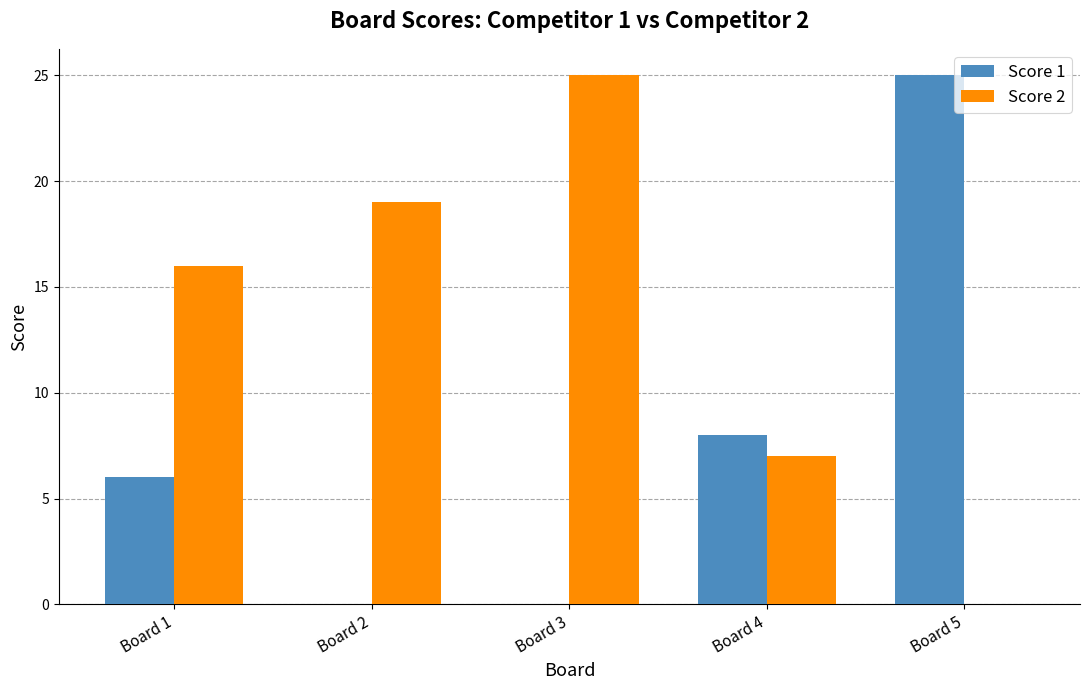

What is the maximum value shown in the chart?

25